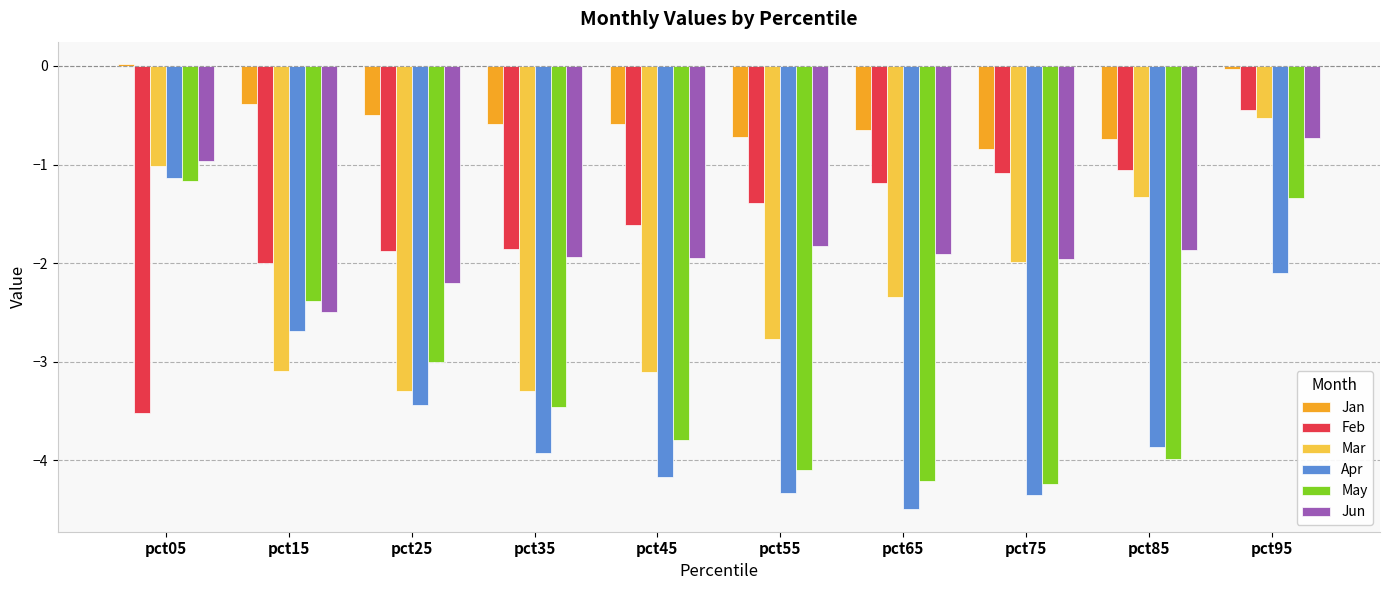

What is the difference between the maximum and minimum values in the May series?

3.1